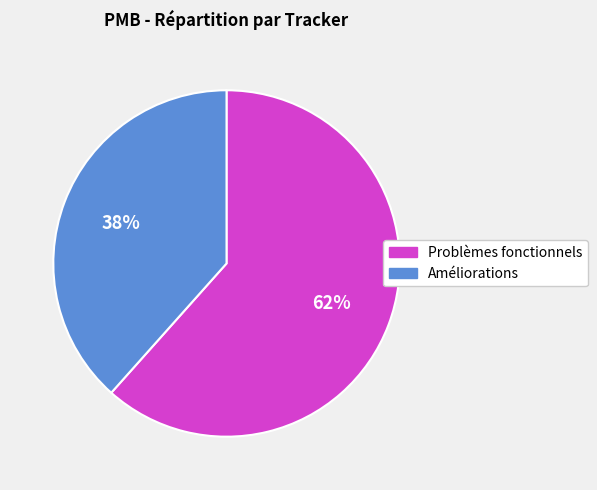

True or false: Problèmes fonctionnels accounts for 62% of the total.

True